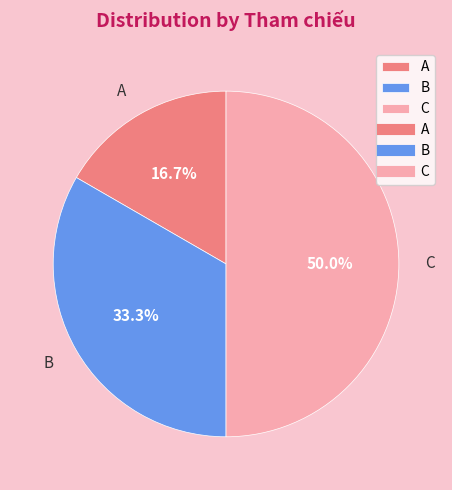

To the nearest percent, what percentage of the pie is C?

50%